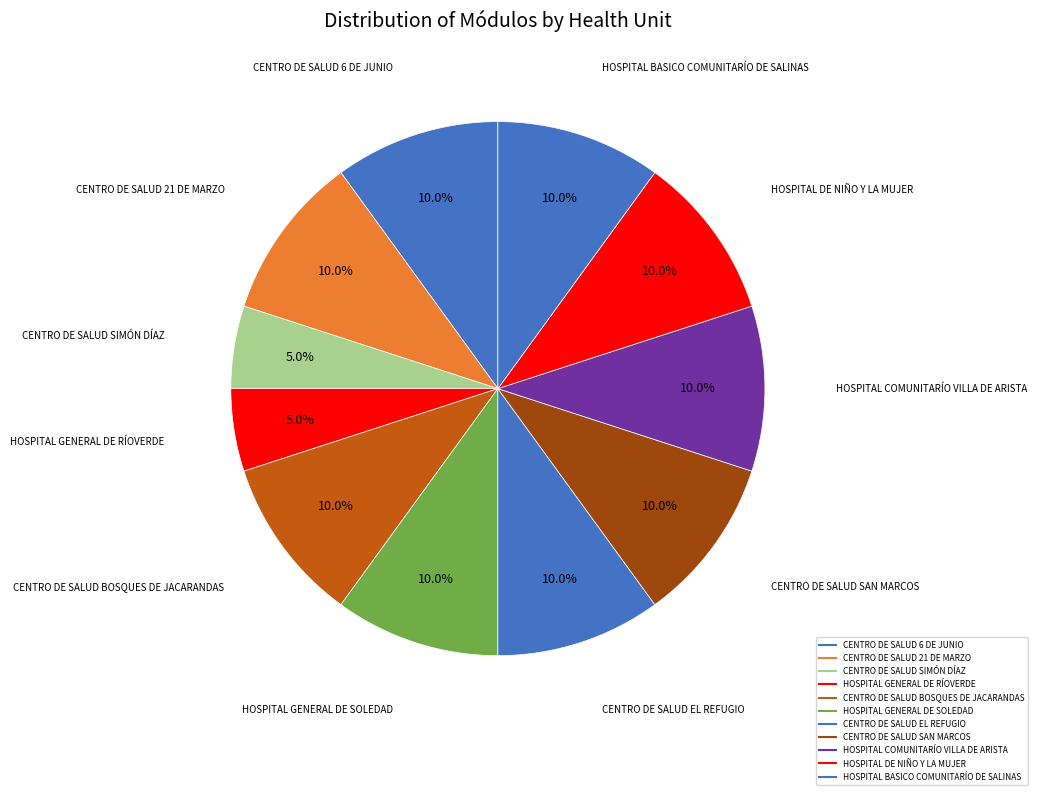

How many slices are in this pie chart?

11